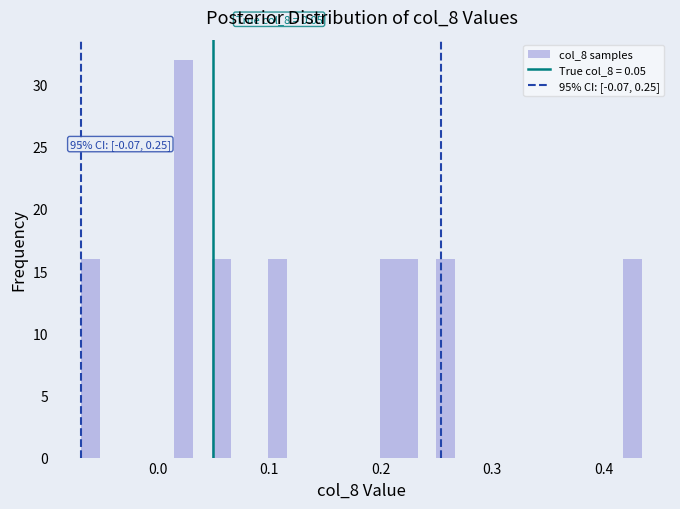

Around what value on the x-axis is the tallest bar? Give the approximate position of its centre, as read against the axis.

0.02